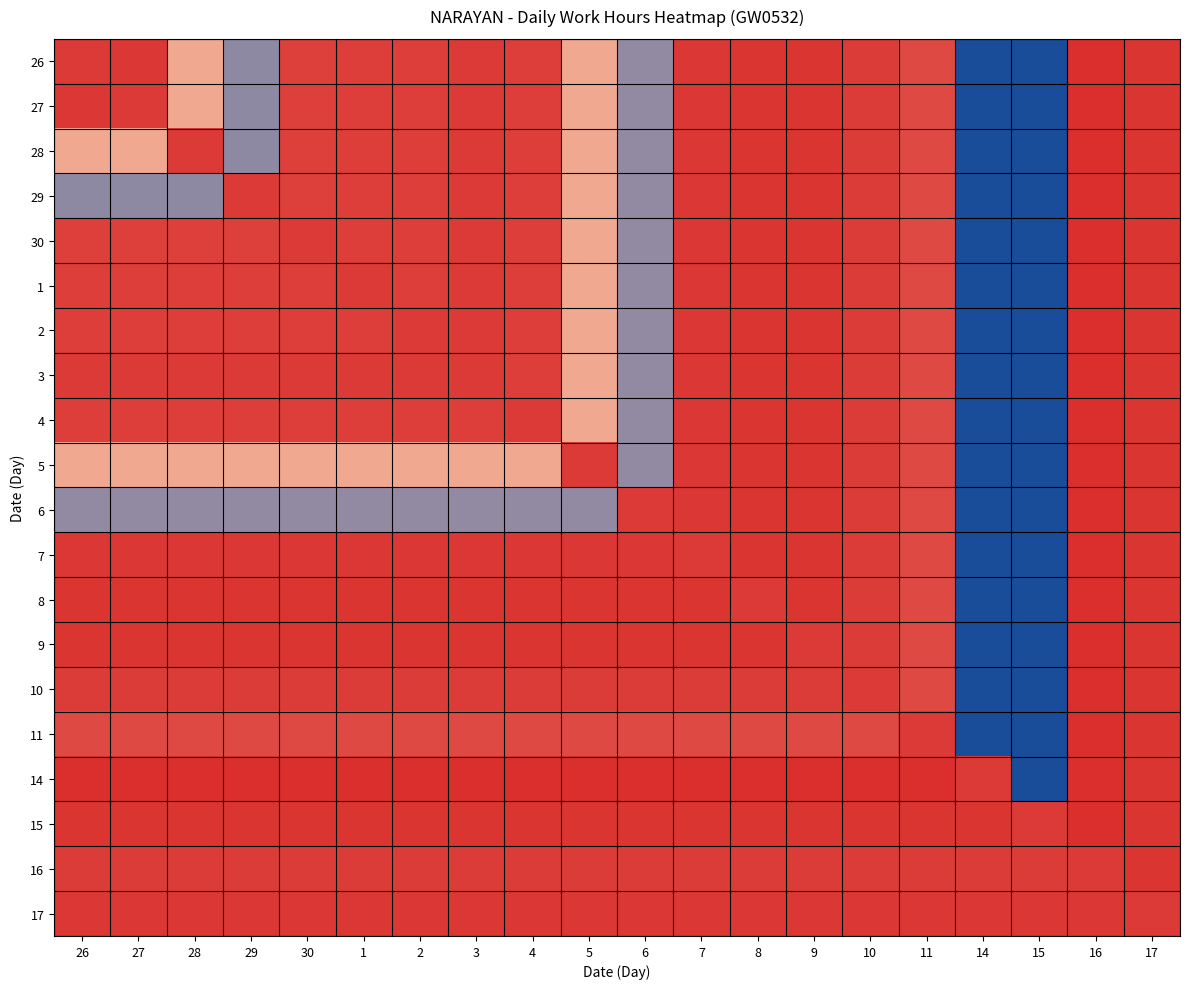

What is the total value across all series at 14?

57.9